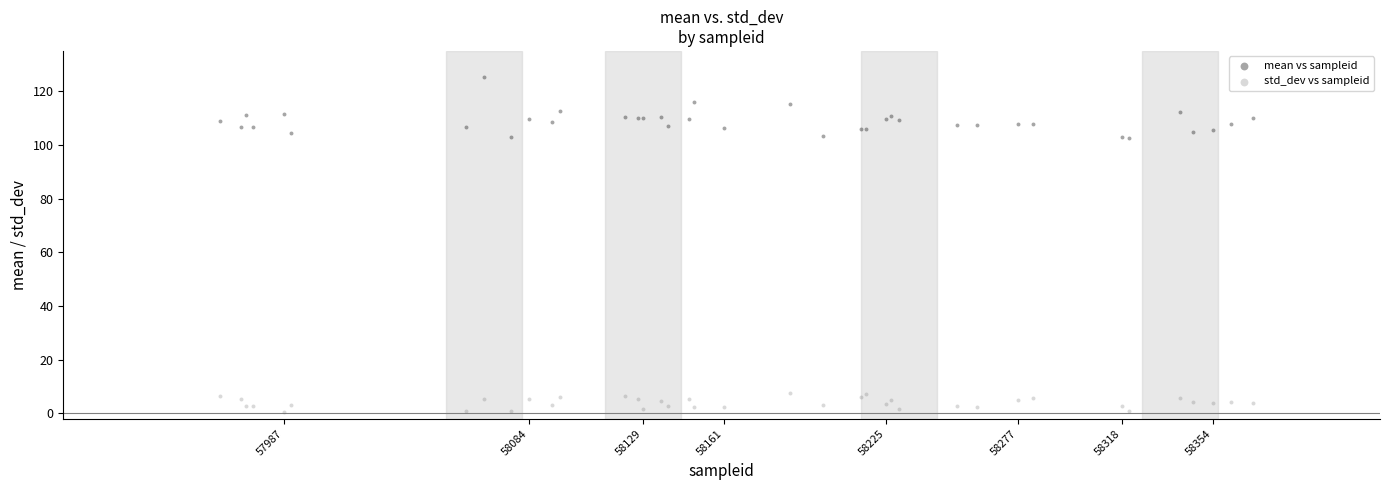

What is the X range (max minus min) for the scatter plot?

408.0